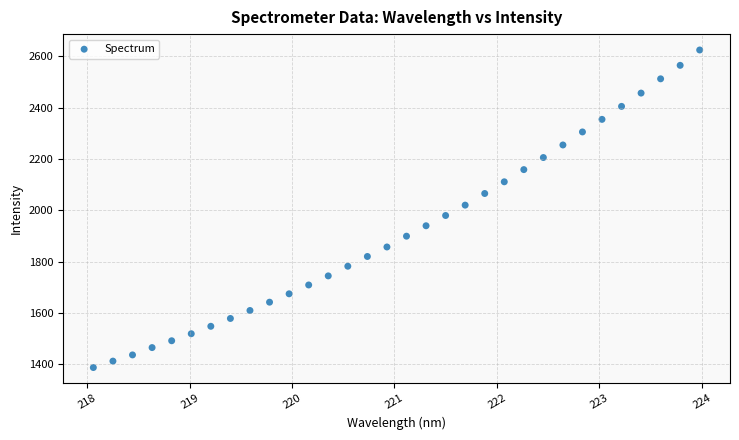

What is the range of X values (max minus min)?

5.9